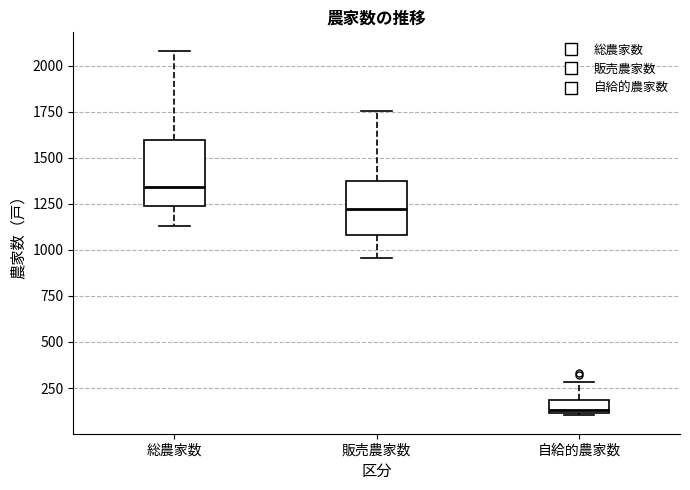

Comparing the boxes themselves (not the whiskers), which one is the tallest?

総農家数